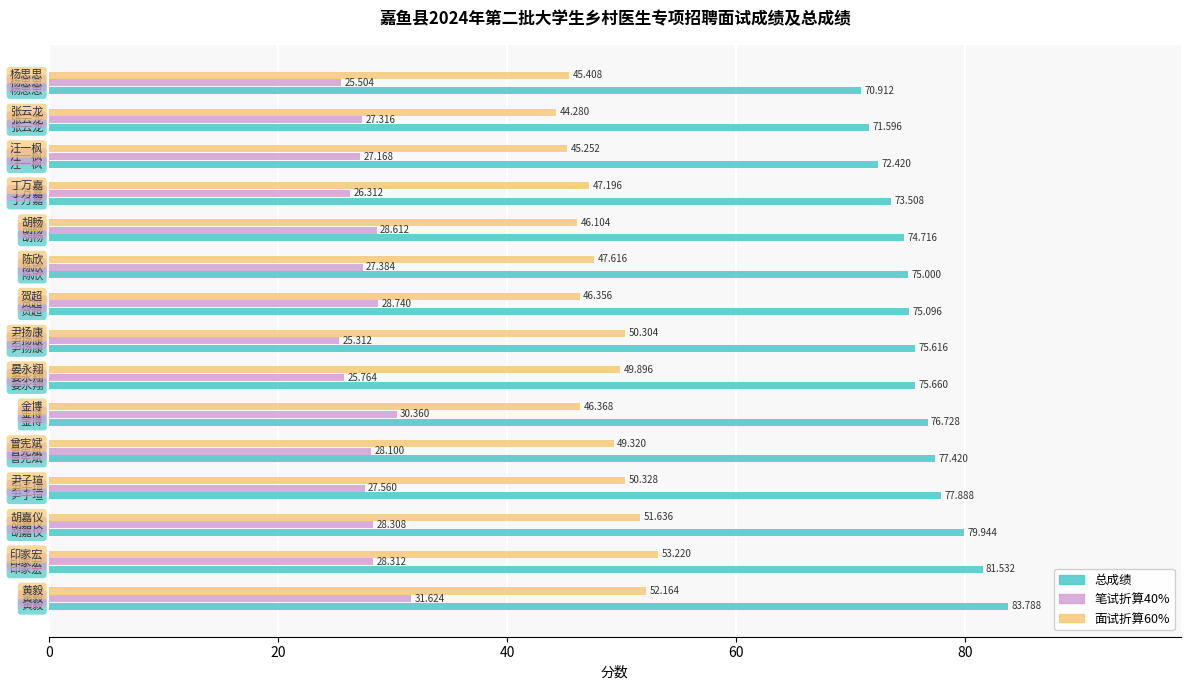

Which series has the widest spread of values?

总成绩